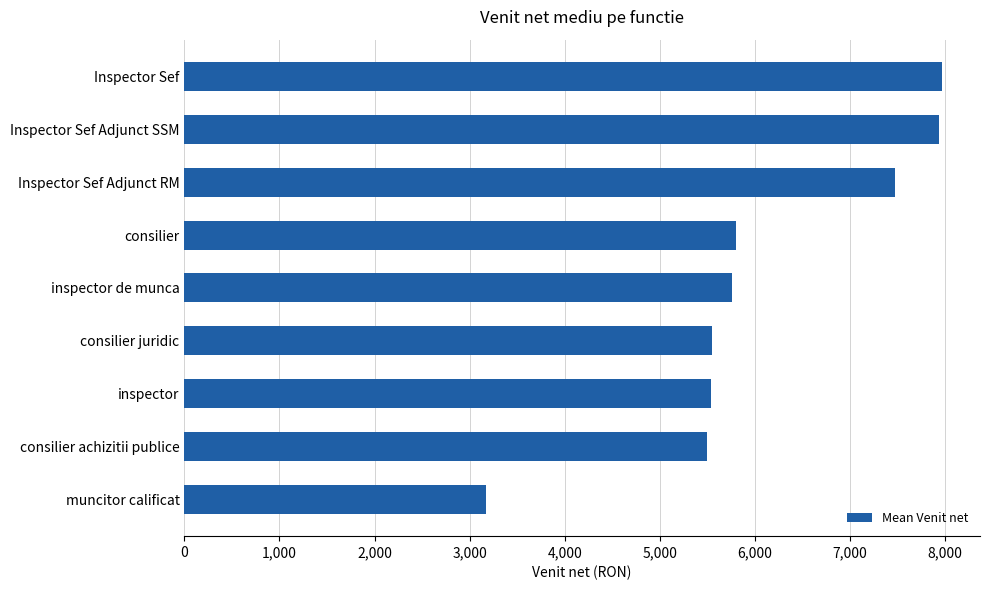

Approximately how many times larger is the value at Inspector Sef Adjunct RM compared to consilier juridic?

1.3